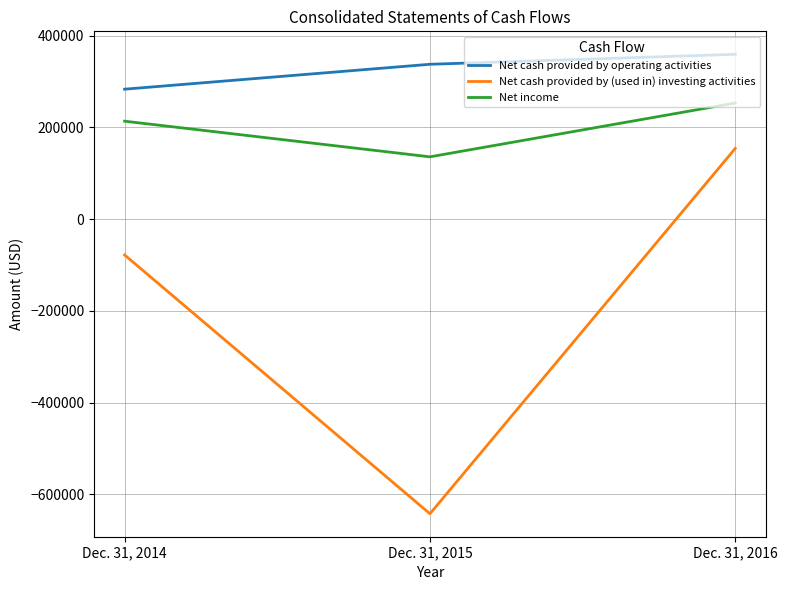

What is the sum of the Net cash provided by operating activities values at Dec. 31, 2016 and Dec. 31, 2015?

696770